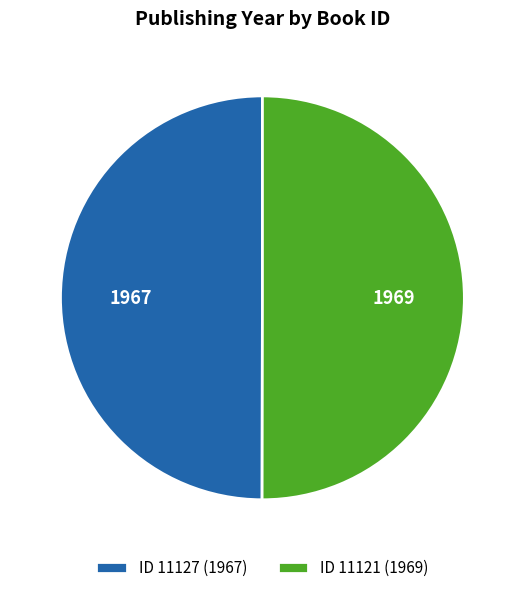

Approximately how many times larger is the value at ID 11121 (1969) compared to ID 11127 (1967)?

1.0